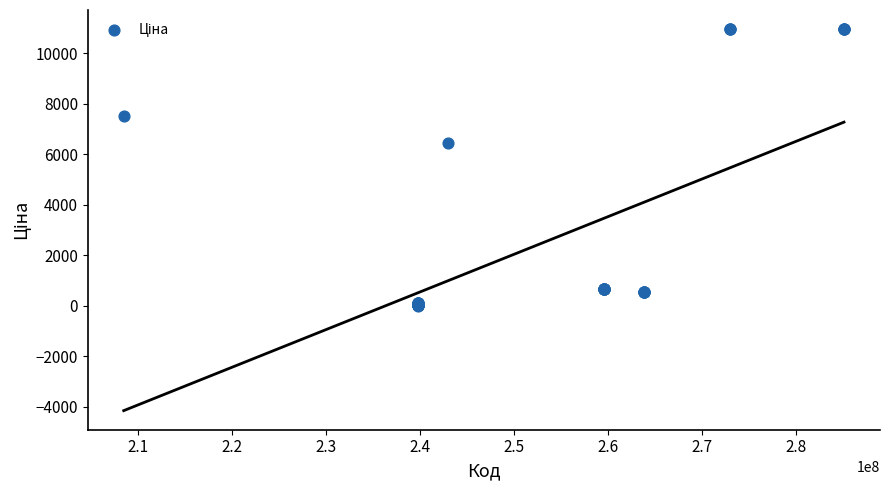

What Y value in the scatter plot is closest to 5490?

6437.4